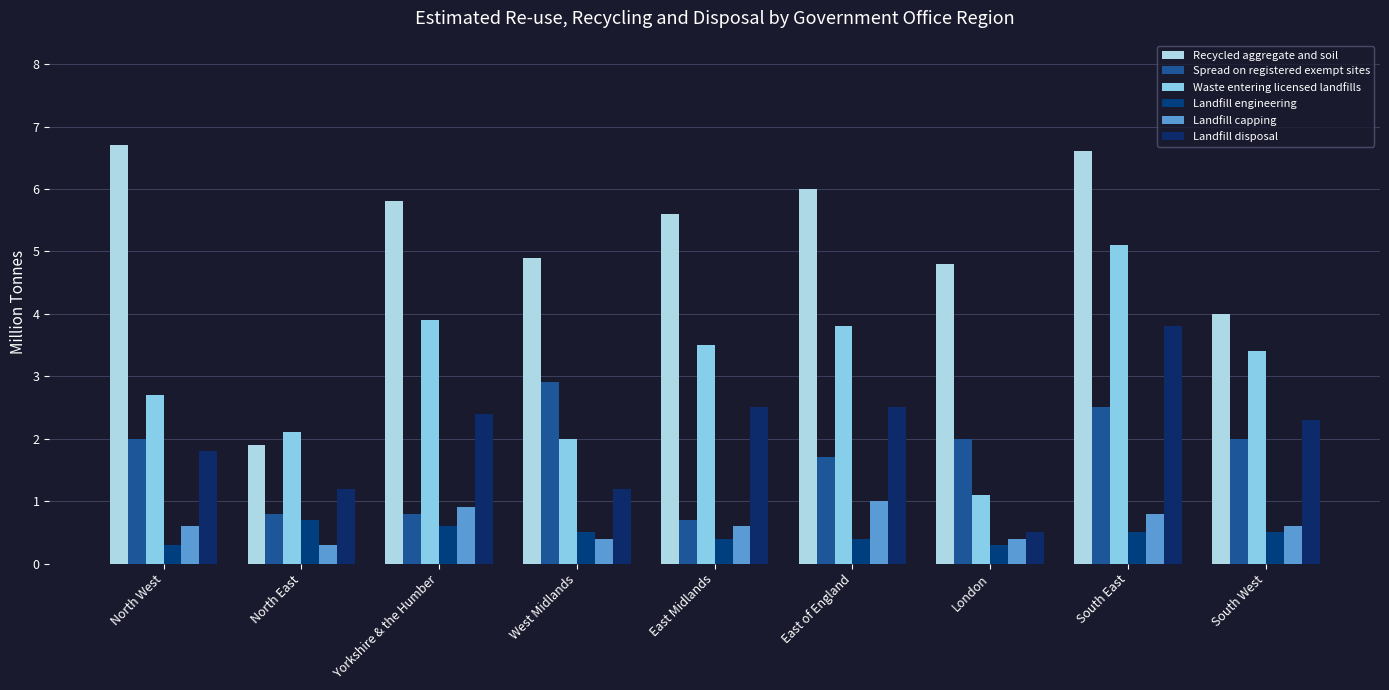

True or false: Recycled aggregate and soil has a value of 6.6 at South East.

True